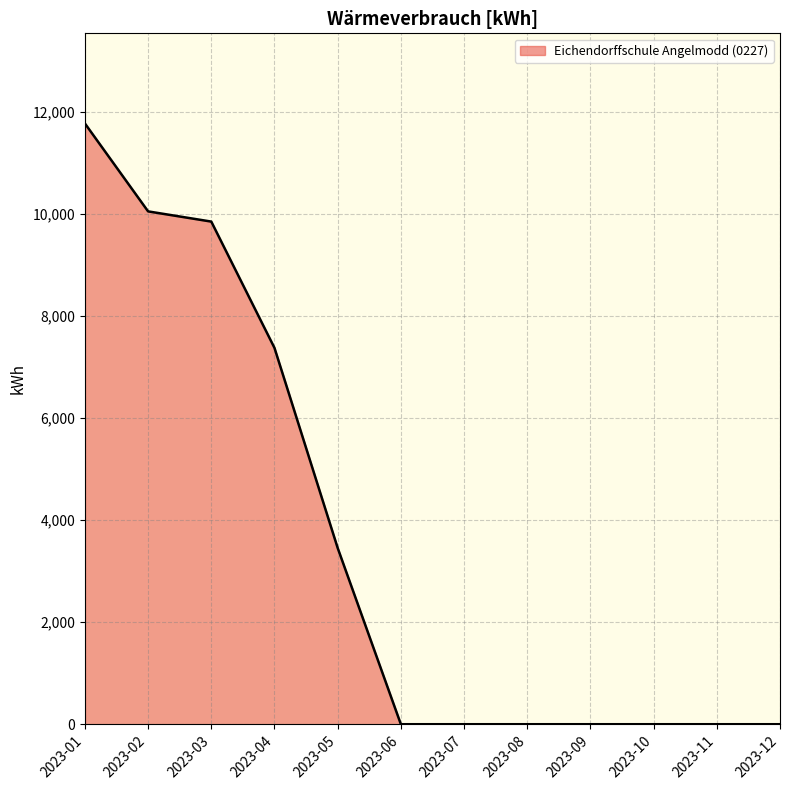

Reading left to right, extract all data points from this chart.

2023-01=11772	2023-02=10049	2023-03=9849	2023-04=7374	2023-05=3454	2023-06=0	2023-07=0	2023-08=0	2023-09=0	2023-10=0	2023-11=0	2023-12=0